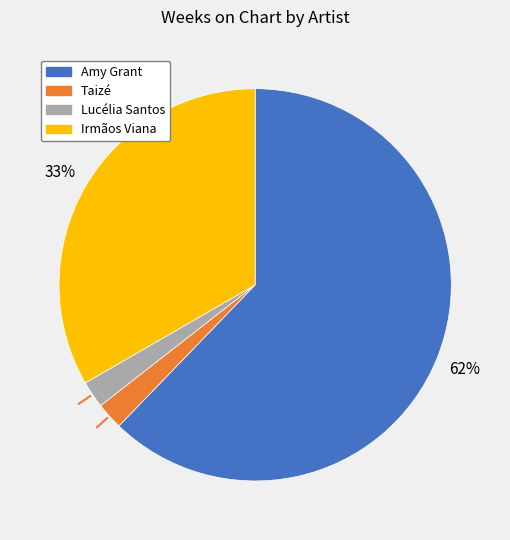

Which has a higher value, Irmãos Viana or Taizé?

Irmãos Viana